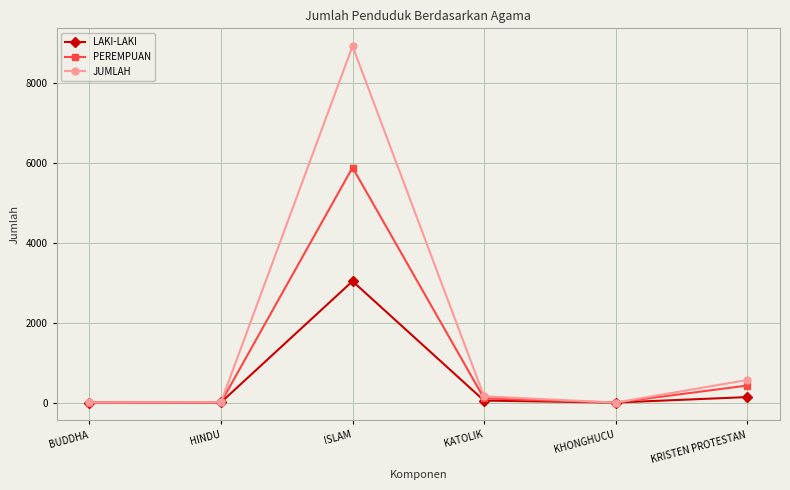

What are all the series names shown in the legend?

LAKI-LAKI, PEREMPUAN, JUMLAH